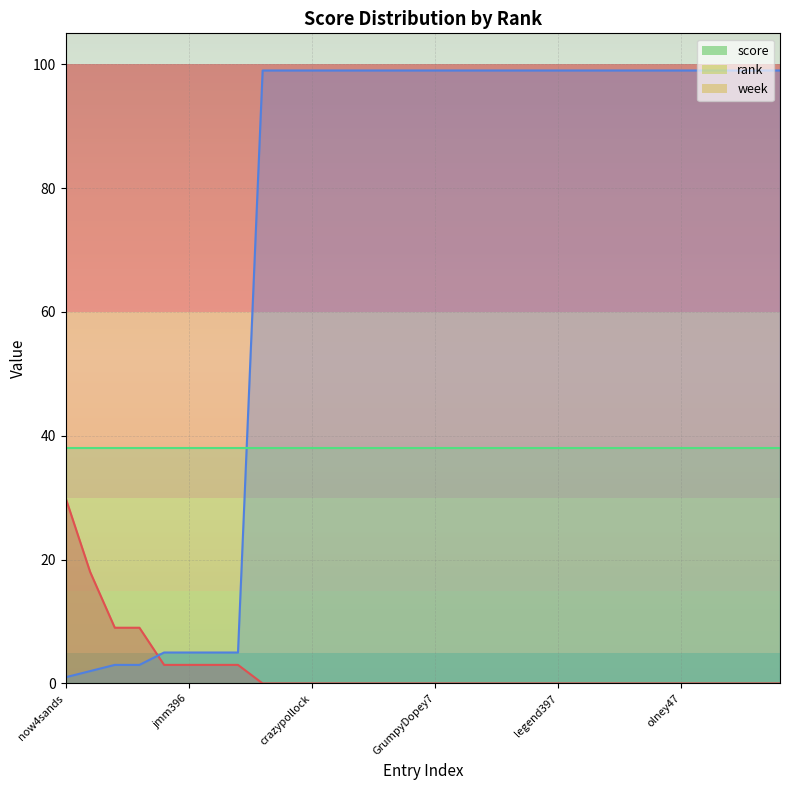

Rank the series by their average value, from lowest to highest.

score, week, rank